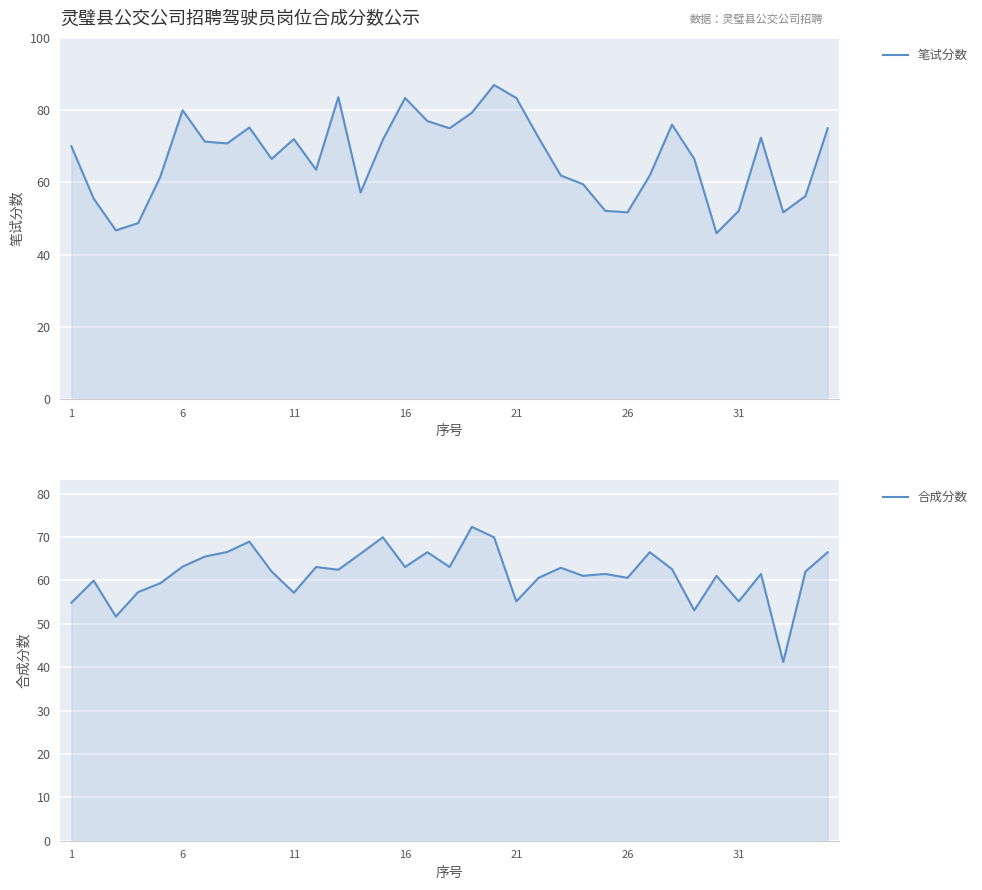

What is the difference between the highest and lowest values at 28?

13.4